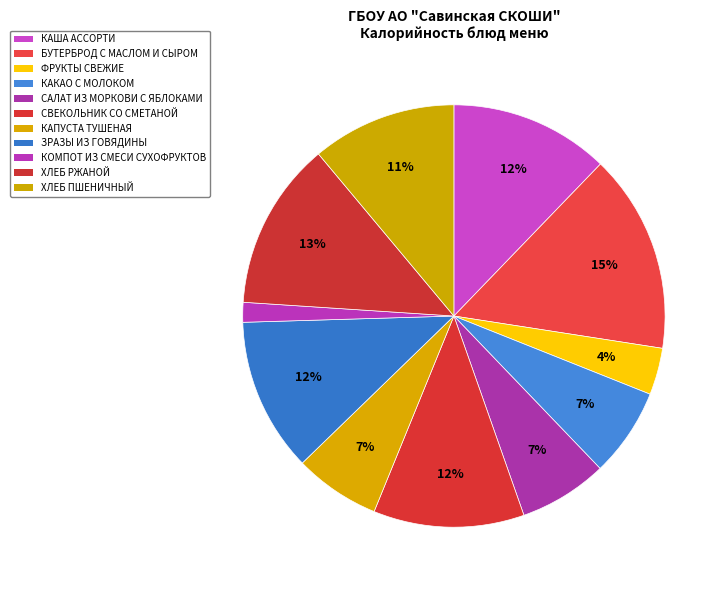

How many slices are in this pie chart?

11